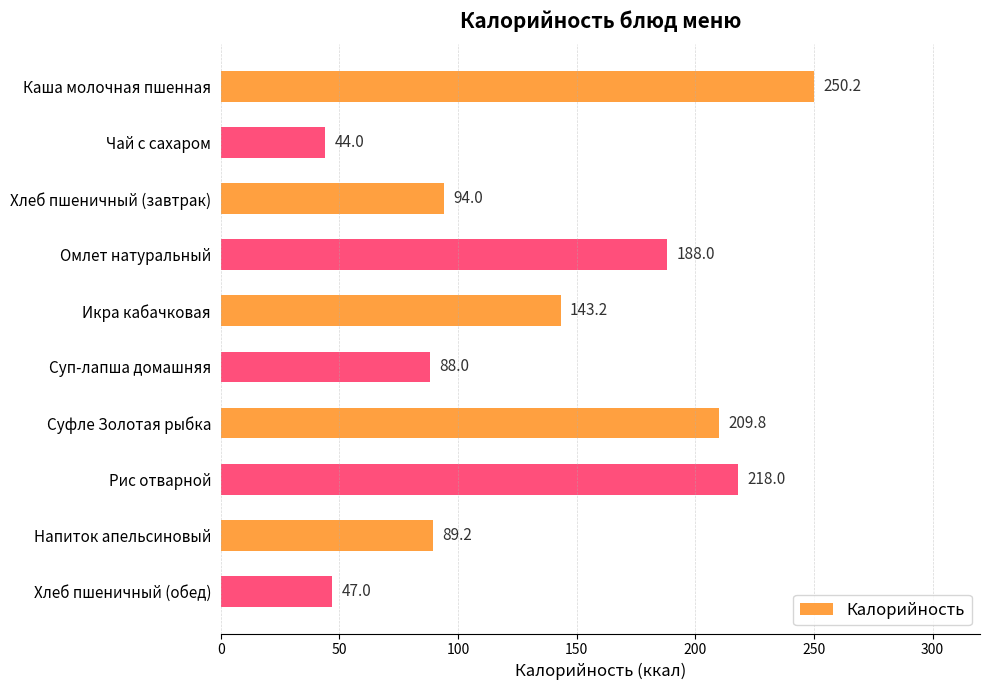

Reading bottom to top, list all the values displayed in this chart.

47.0	89.2	218.0	209.8	88.0	143.2	188.0	94.0	44.0	250.2